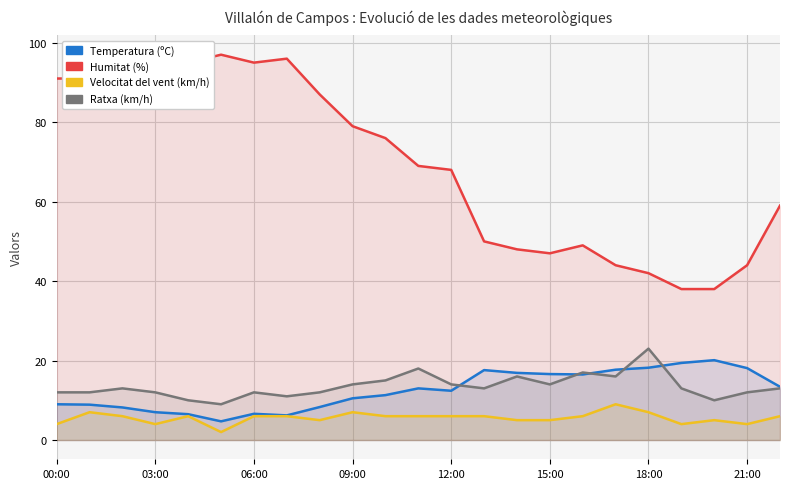

How many data points in Humitat (%) are less than 69?

11